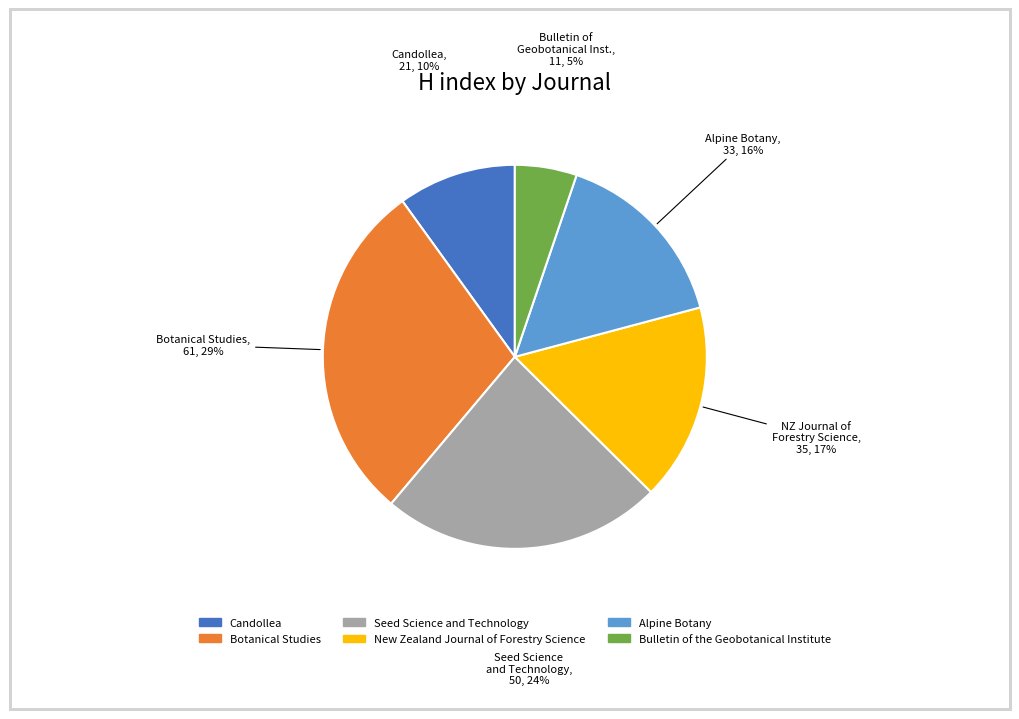

Which category has the smallest portion of the pie?

Bulletin of the Geobotanical Institute